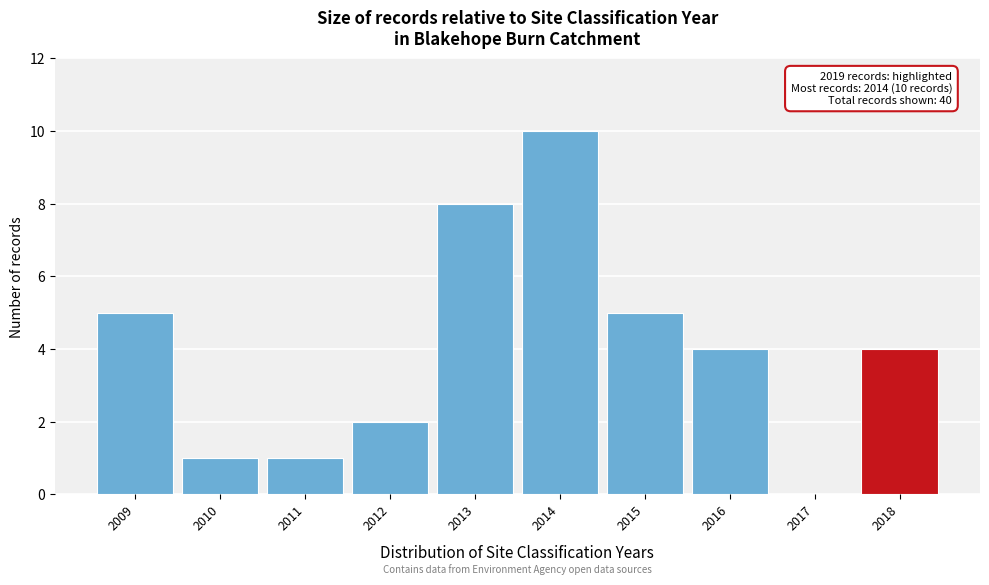

Reading right to left, list all the values displayed in this chart.

2018=4	2017=0	2016=4	2015=5	2014=10	2013=8	2012=2	2011=1	2010=1	2009=5